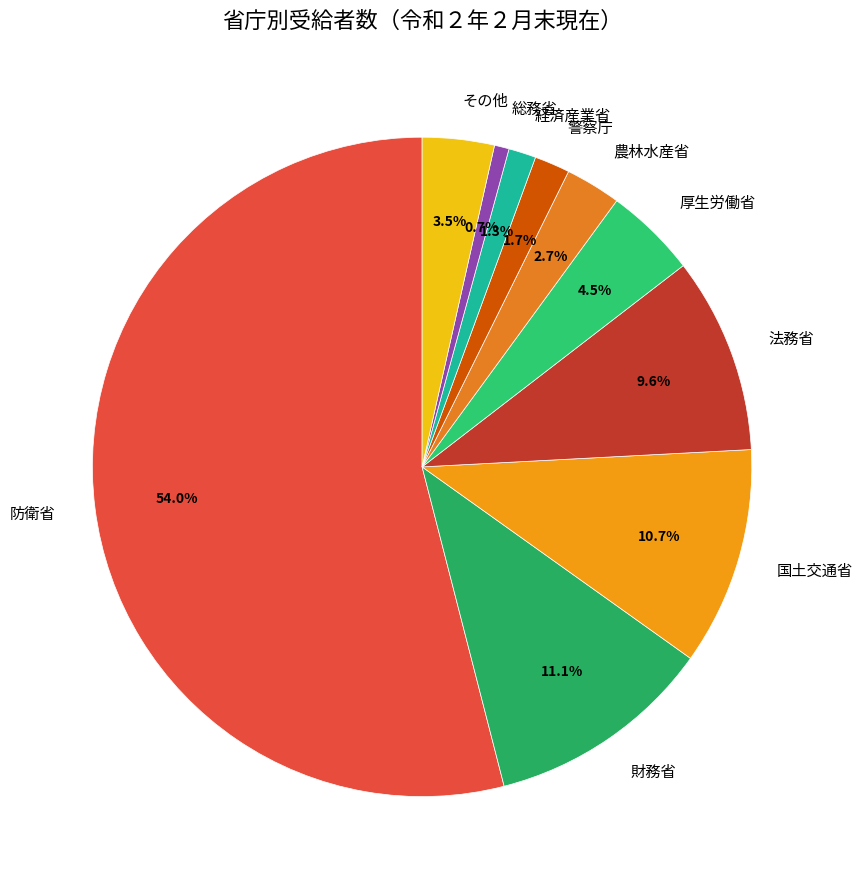

What is the largest slice in the pie chart?

防衛省